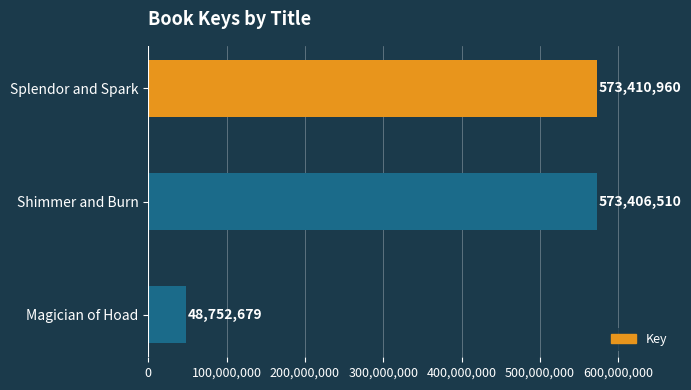

What is the sum of all values?

1195570149